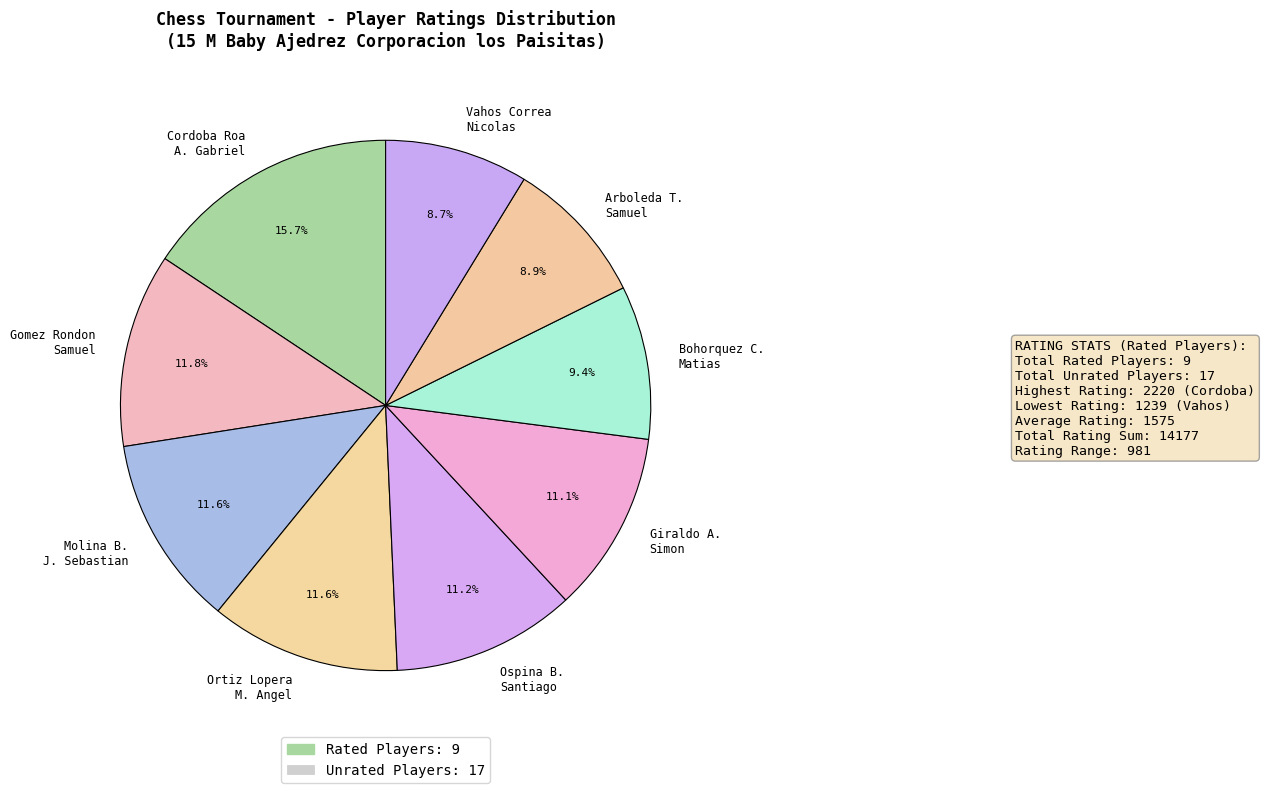

Which category has the biggest portion of the pie?

Cordoba Roa A. Gabriel